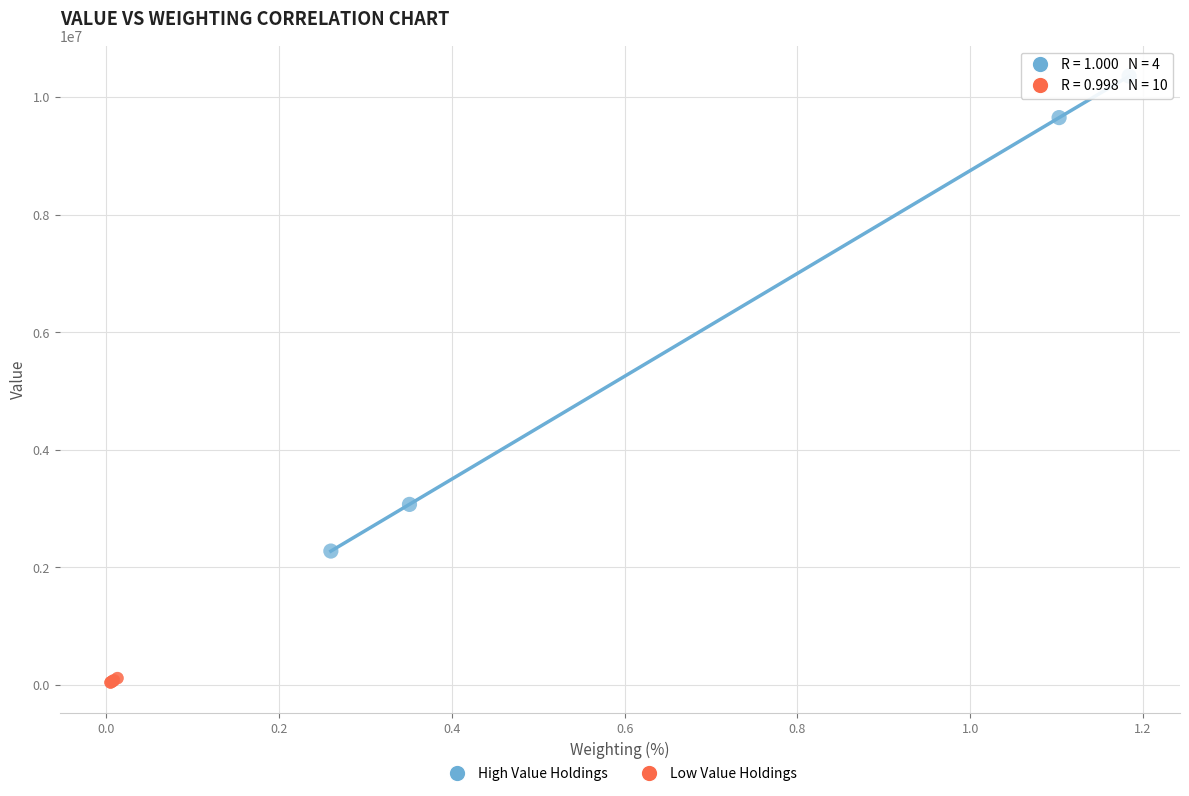

What are all the series names shown in the legend?

High Value Holdings, Low Value Holdings